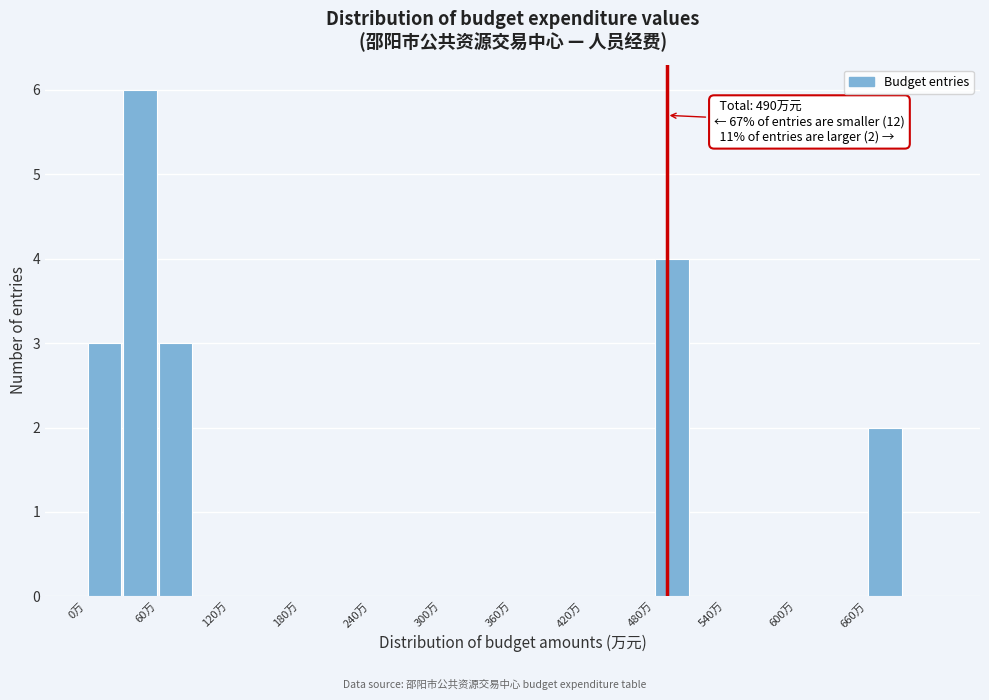

Around what value on the x-axis is the tallest bar? Give the approximate position of its centre, as read against the axis.

50